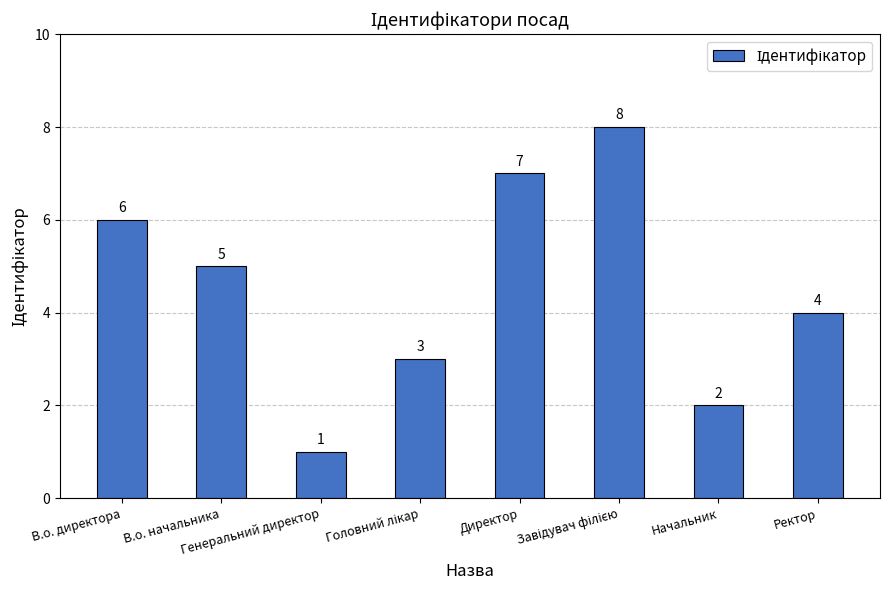

What is the difference between the maximum and minimum values?

7